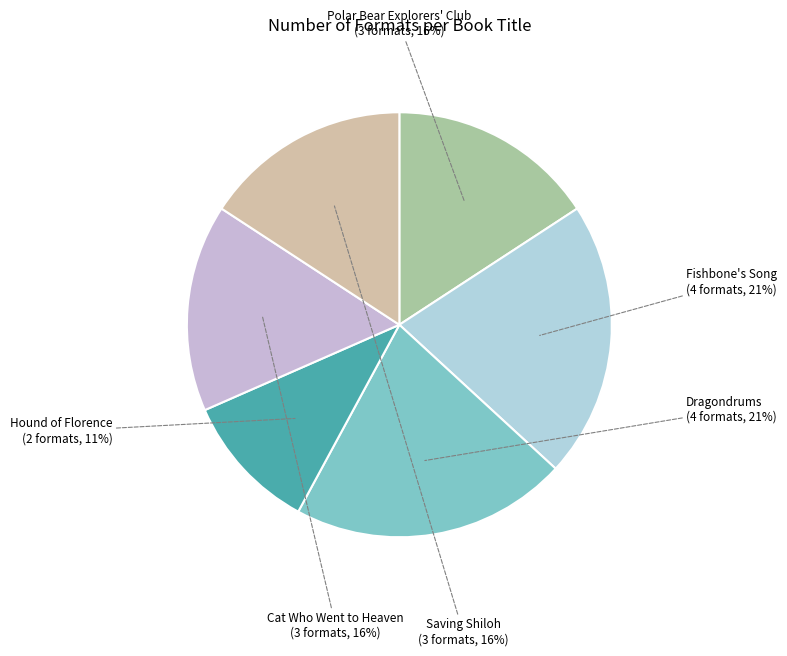

How many slices are in this pie chart?

6